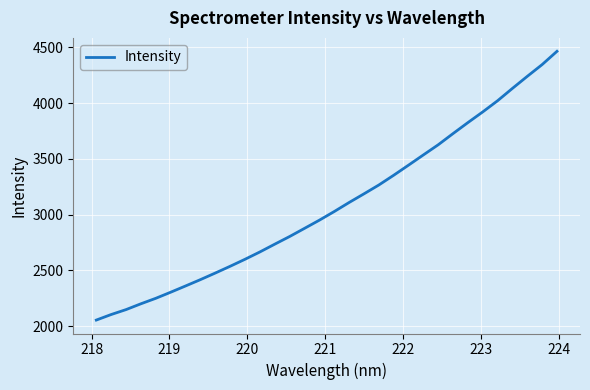

What is the difference between the maximum and minimum values?

2408.5